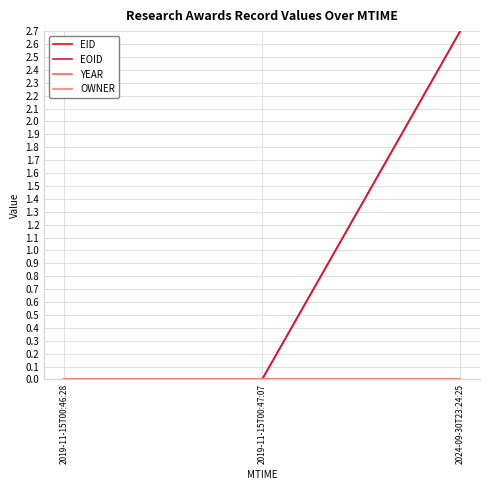

Does the chart display data point markers on the line(s)?

No